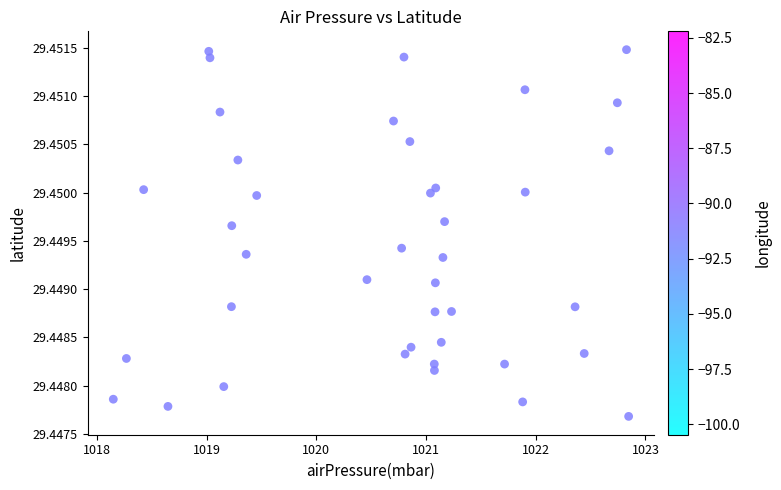

What is the range of X values (max minus min)?

4.7